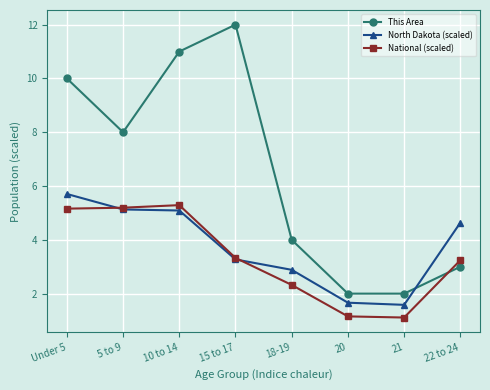

Count the number of data series in this chart.

3